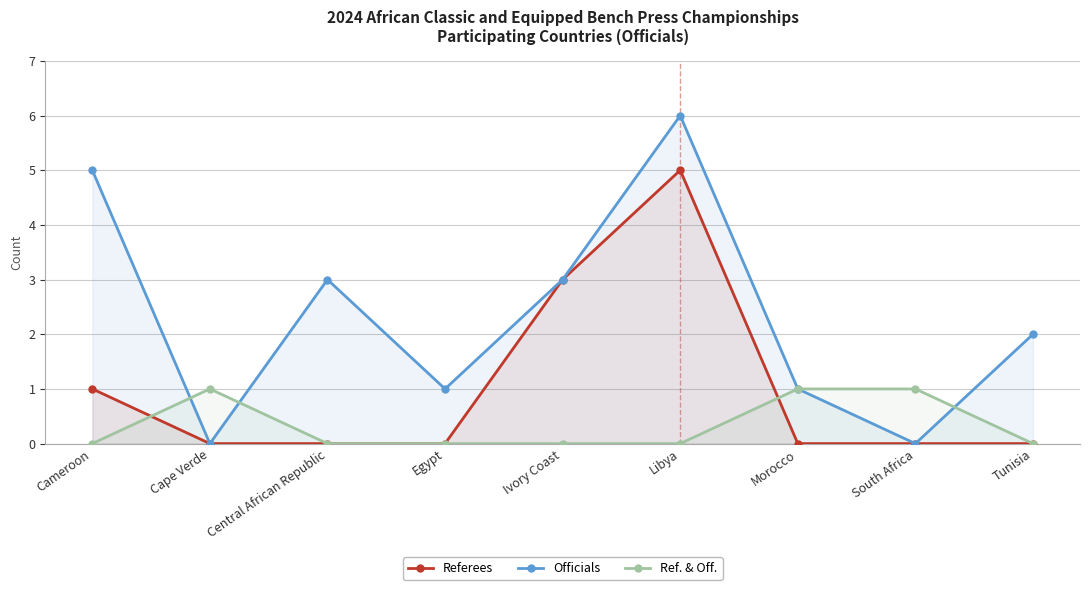

How many lines are shown in the chart?

3